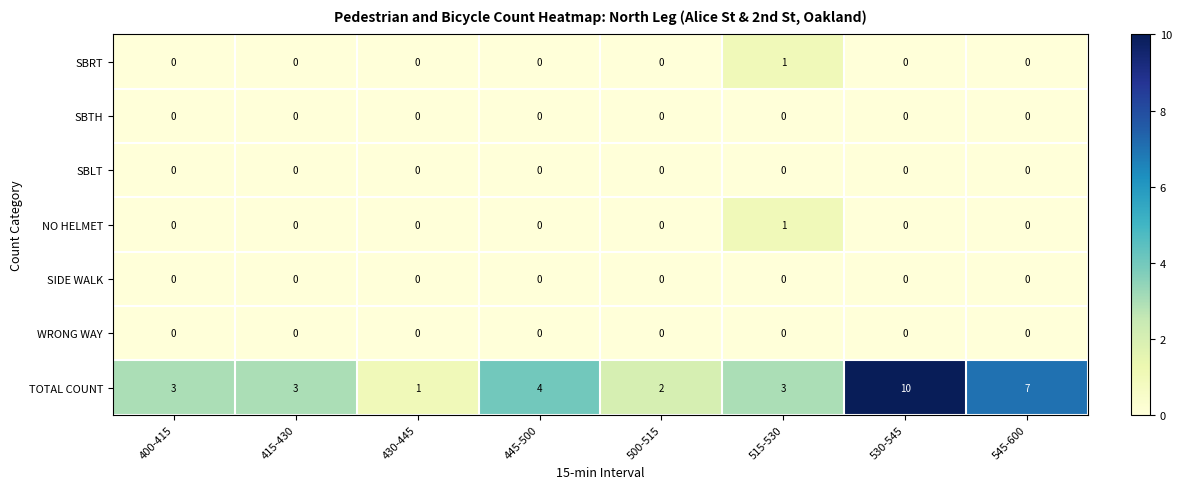

Which series has the widest spread of values?

TOTAL COUNT